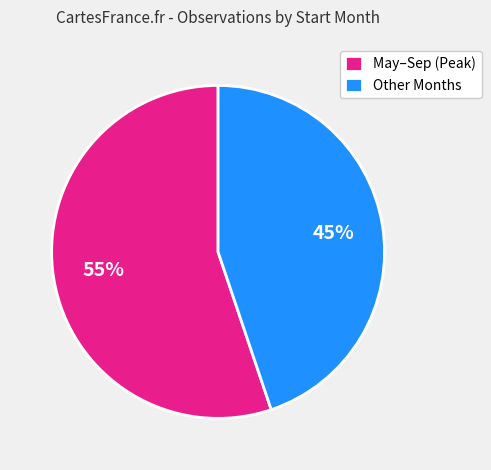

Approximately how many times larger is the value at May–Sep (Peak) compared to Other Months?

1.2